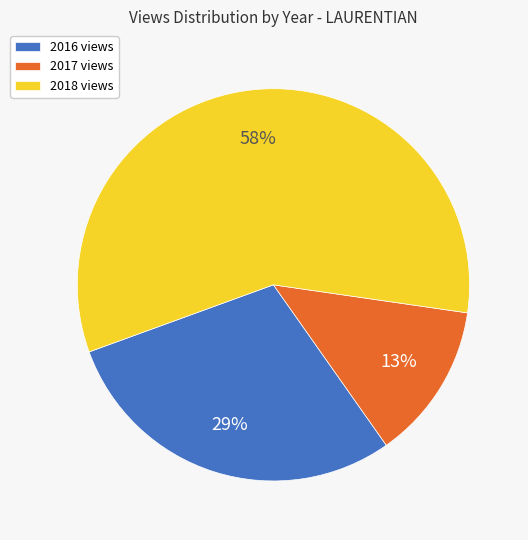

To the nearest percent, what is the difference between the largest and smallest slice percentages?

45%